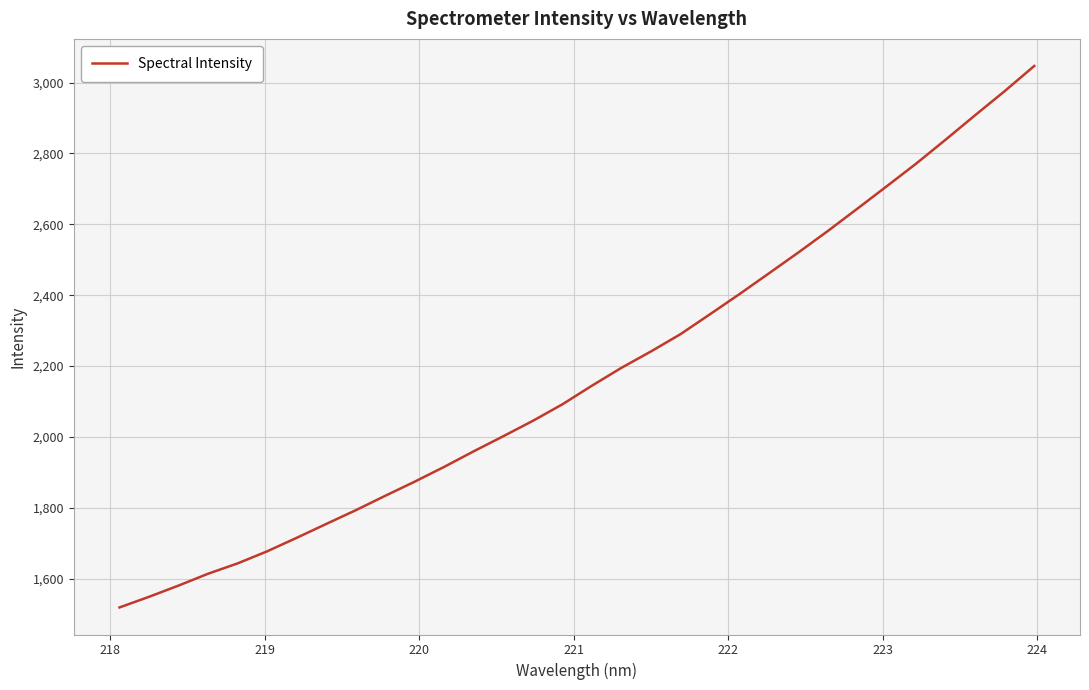

What is the difference between the maximum and minimum values?

1528.1